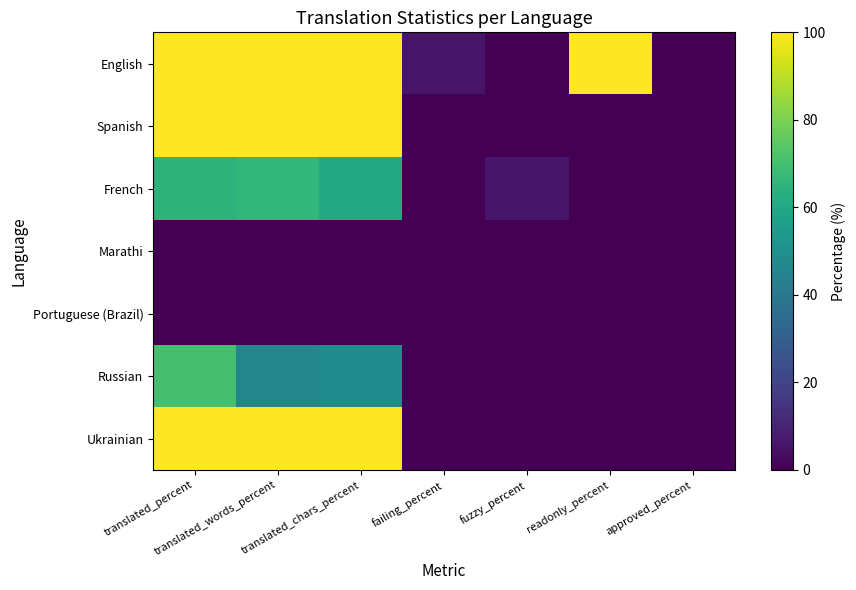

Which series has the largest range (max minus min)?

English